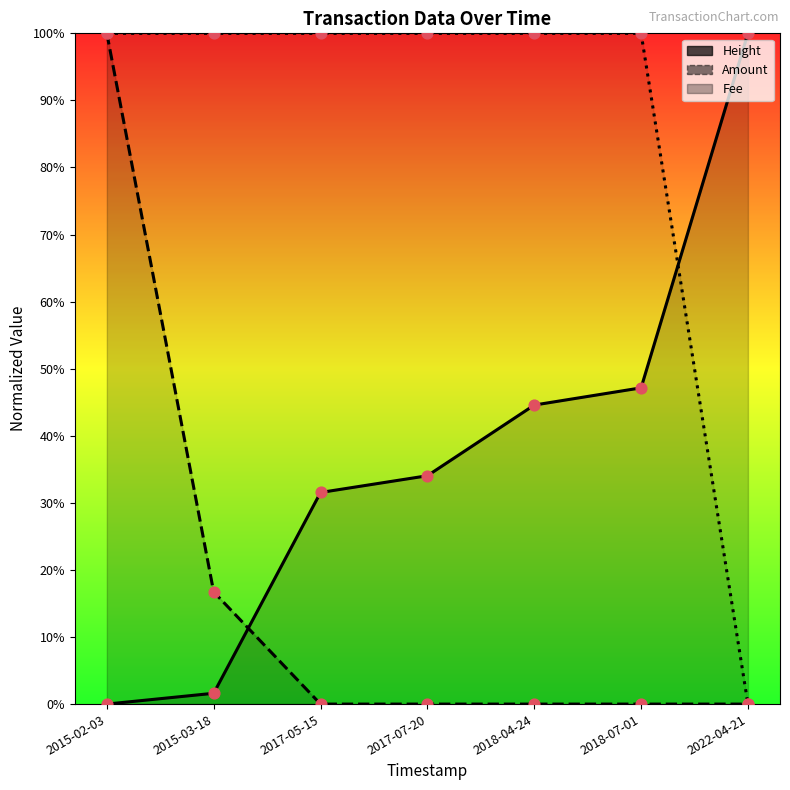

Which series has the largest Y range (max minus min)?

Amount